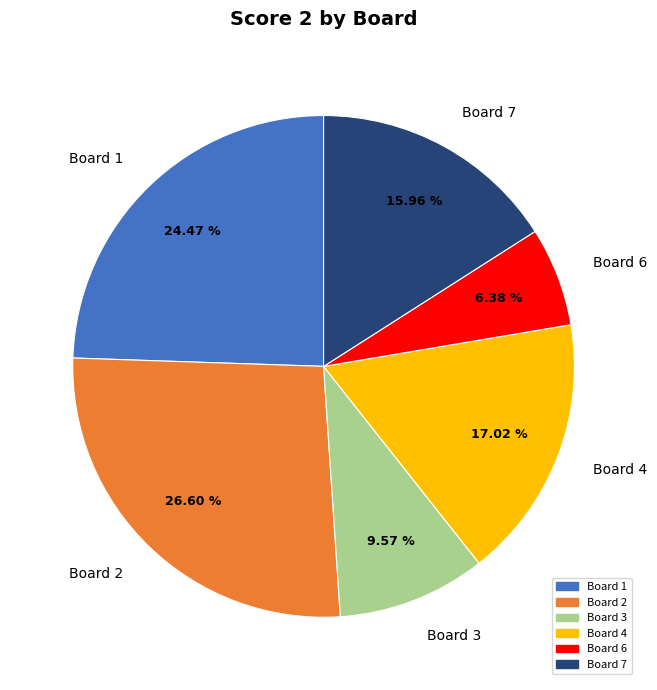

To the nearest percent, what is the difference between the largest and smallest slice percentages?

20%